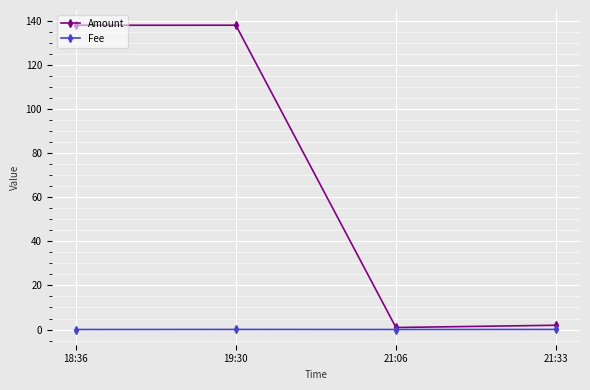

What is the label of the 4th point from the right?

18:36